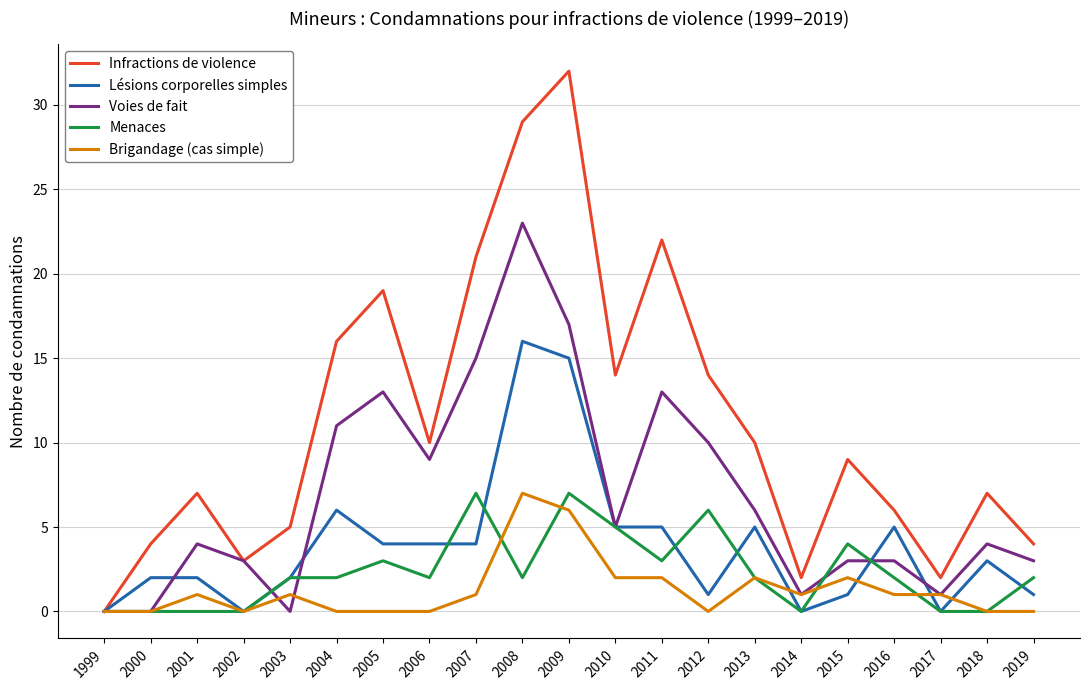

What is the sum of all Infractions de violence values?

236